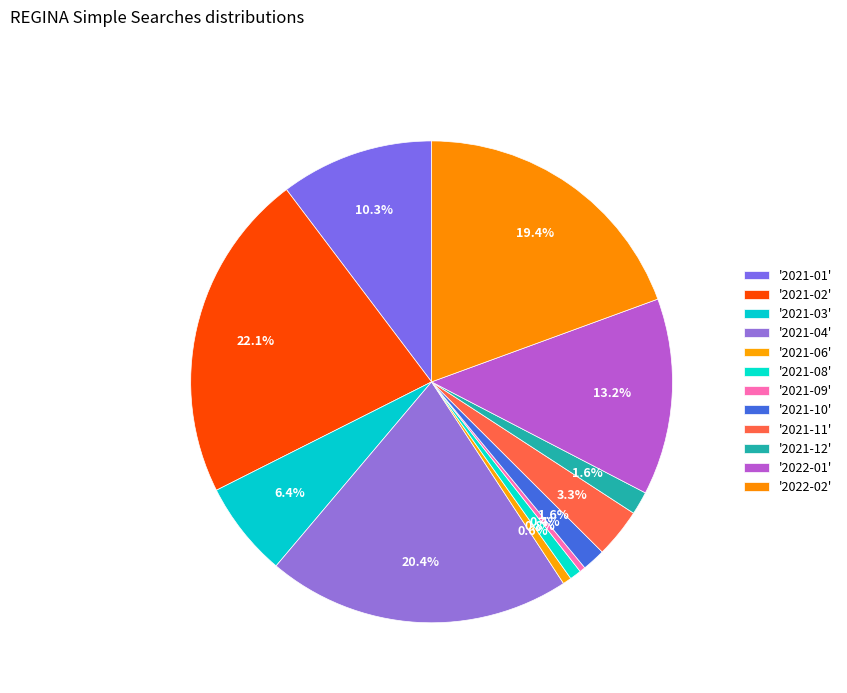

Rank the categories by value from lowest to highest.

2021-09, 2021-06, 2021-08, 2021-10, 2021-12, 2021-11, 2021-03, 2021-01, 2022-01, 2022-02, 2021-04, 2021-02